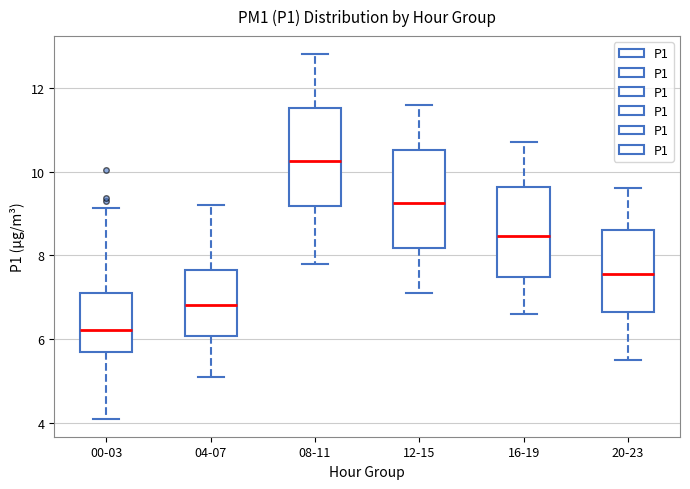

Which box's median line is the lowest?

00-03